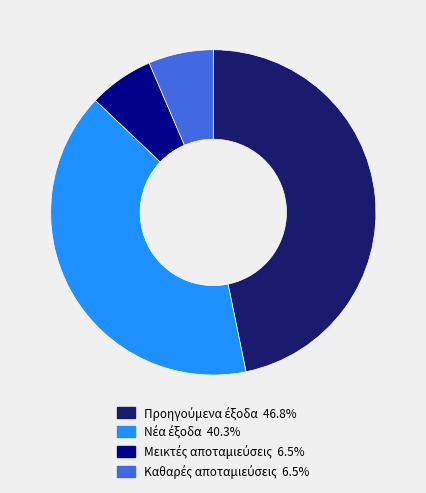

Does any single category account for the majority?

No